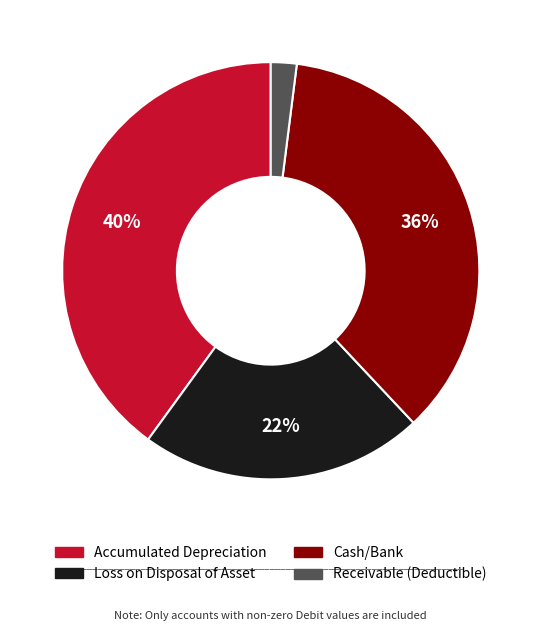

Is it true that Receivable (Deductible) is 2% of the pie?

True